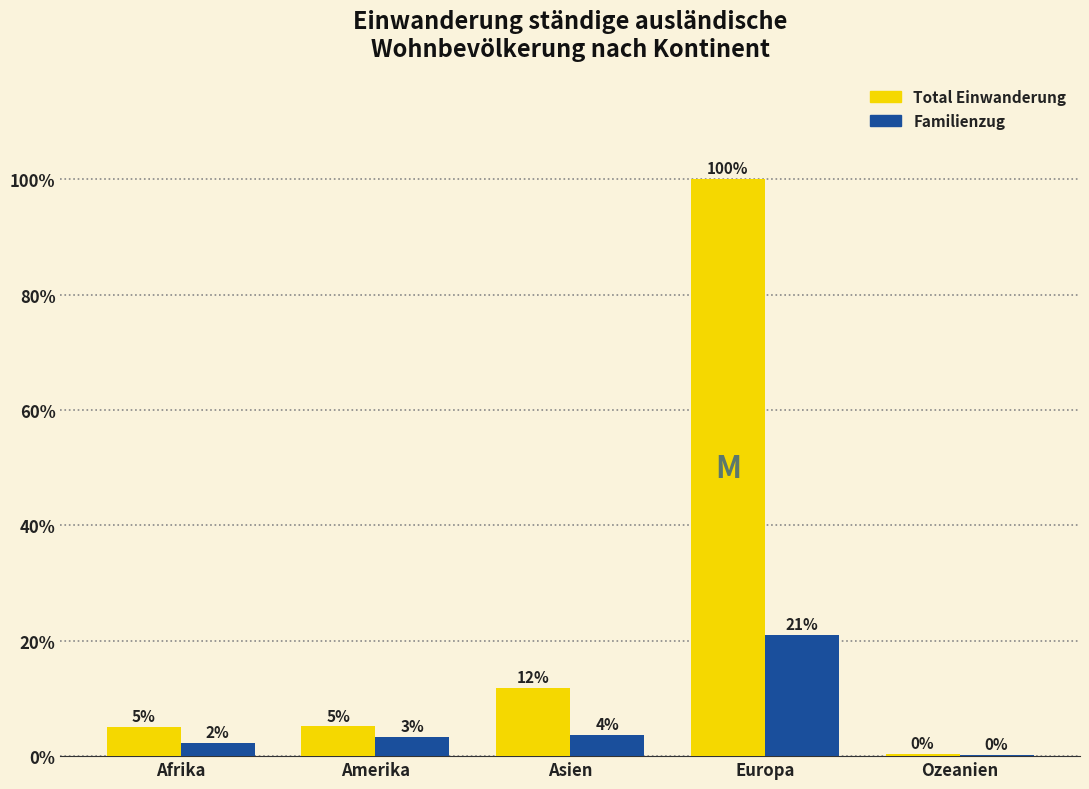

At which label does Familienzug reach its minimum?

Ozeanien